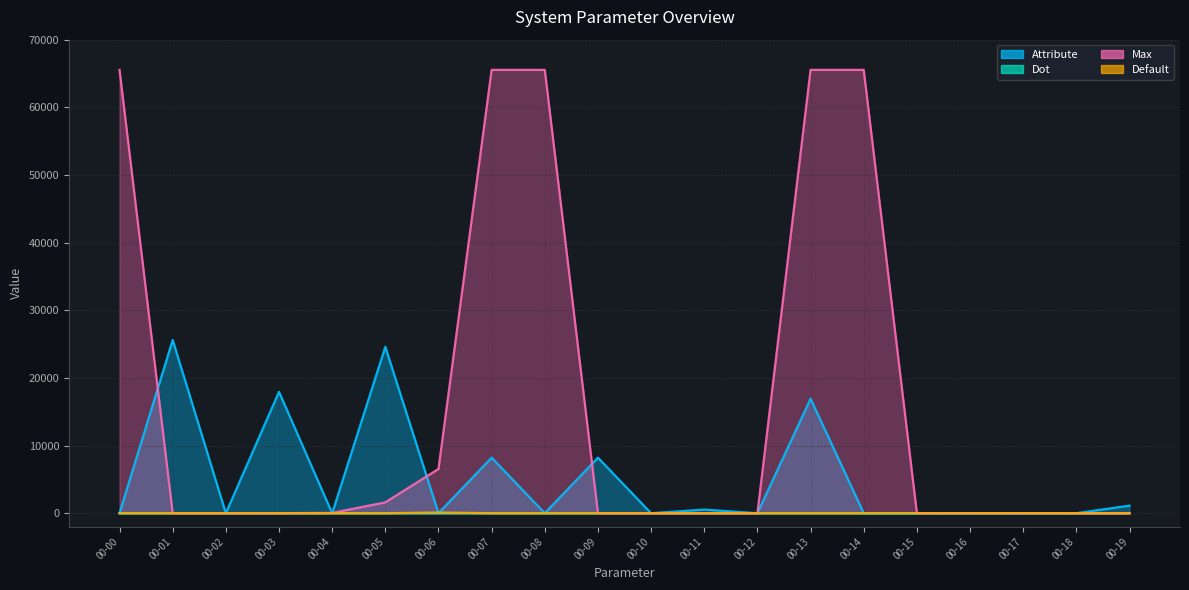

What is the maximum value for Max?

65535